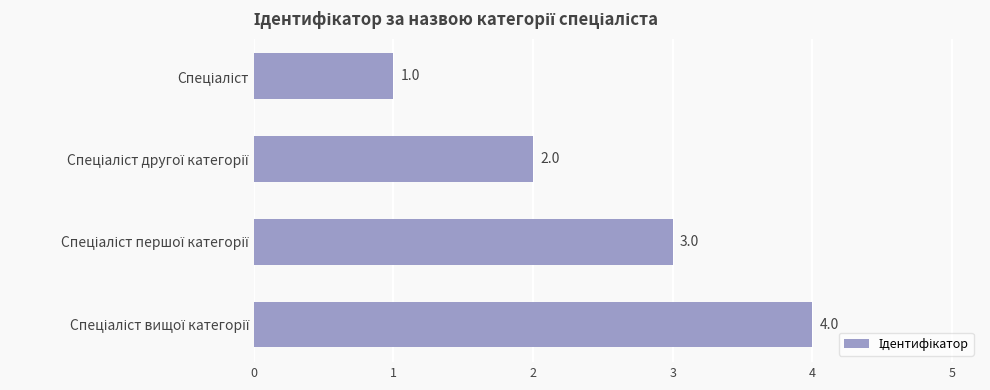

How many data points are less than 3?

2